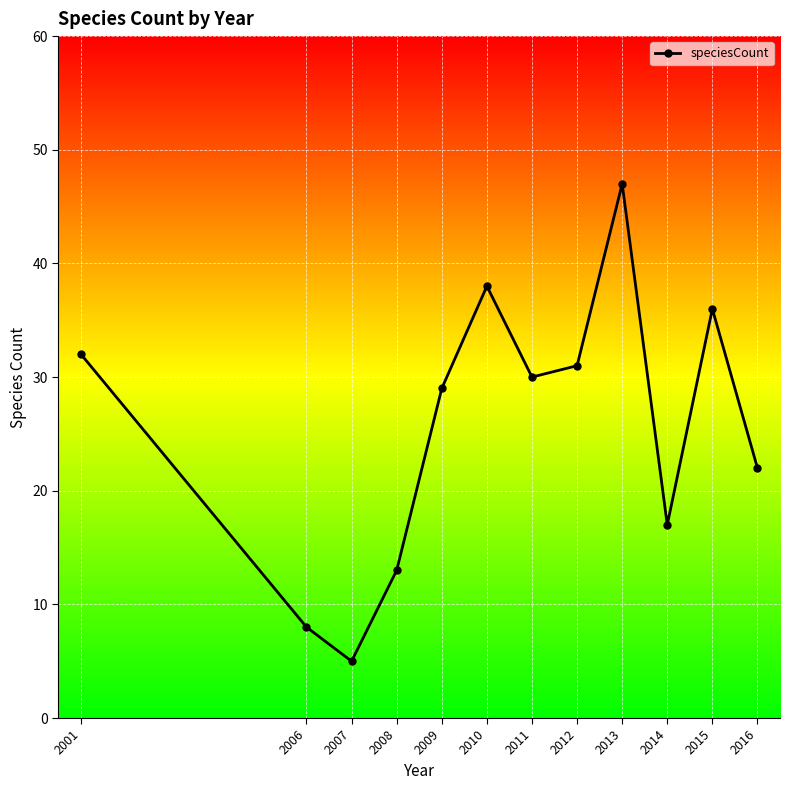

Where does the data first go above 30?

2001